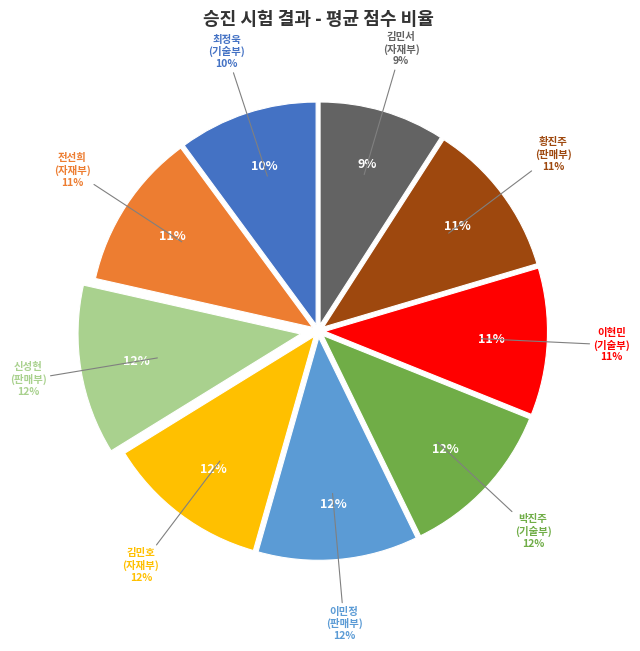

How many segments does this pie chart have?

9